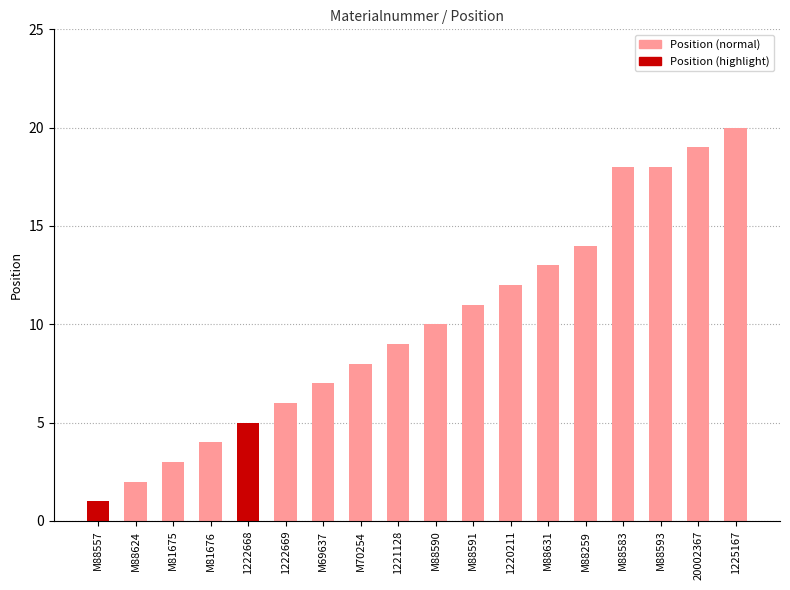

How many bars are there in total?

18